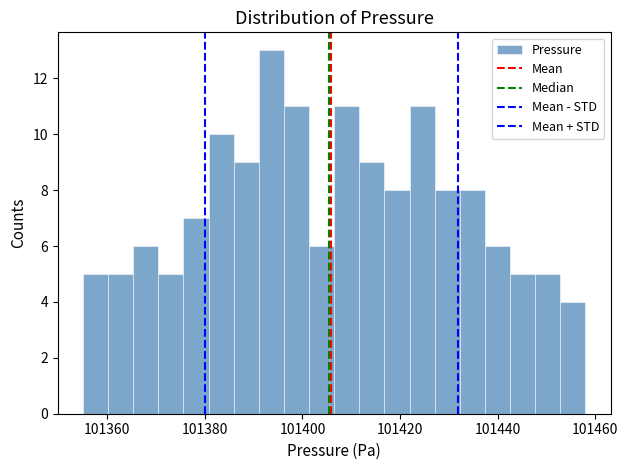

Around what value on the x-axis is the tallest bar? Give the approximate position of its centre, as read against the axis.

101394